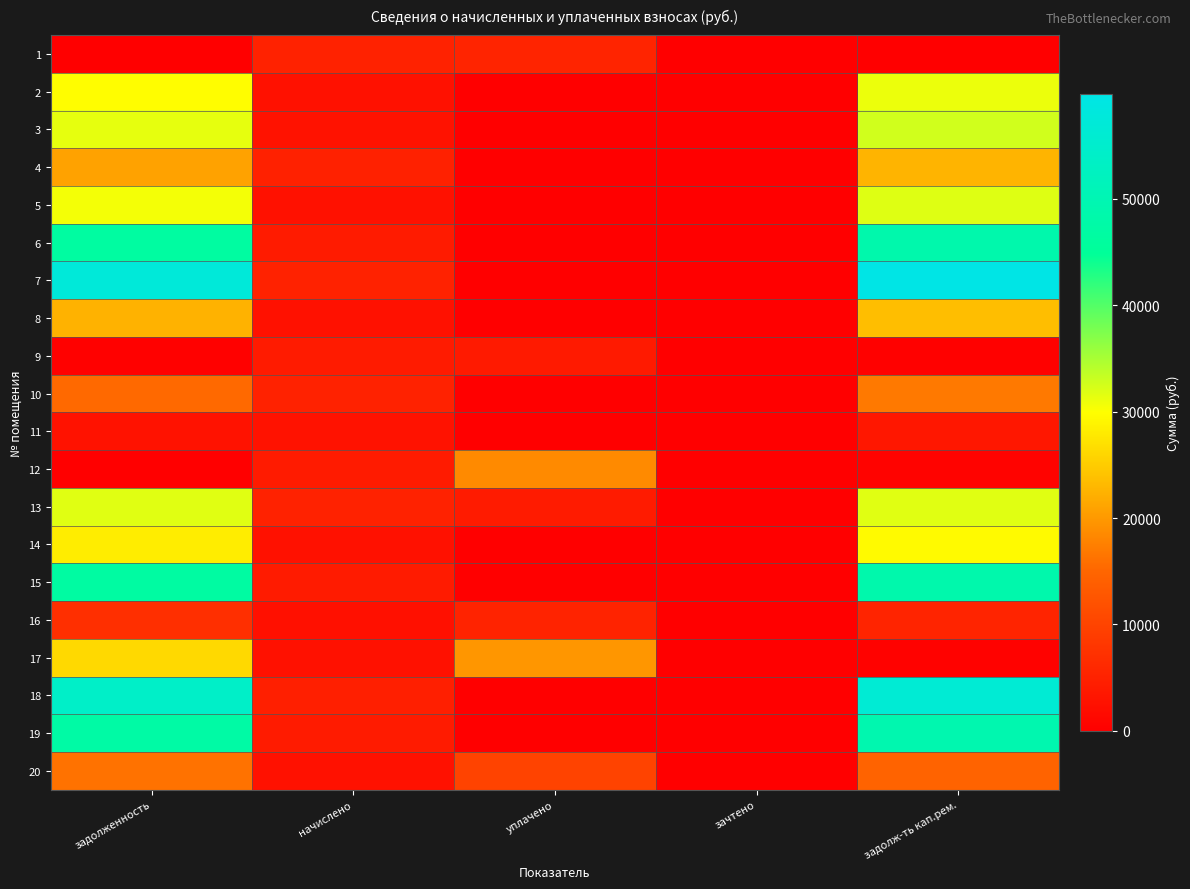

List the series in order of their peak value, lowest first.

11, 9, 1, 16, 20, 10, 12, 4, 8, 17, 14, 2, 13, 5, 3, 6, 15, 19, 18, 7